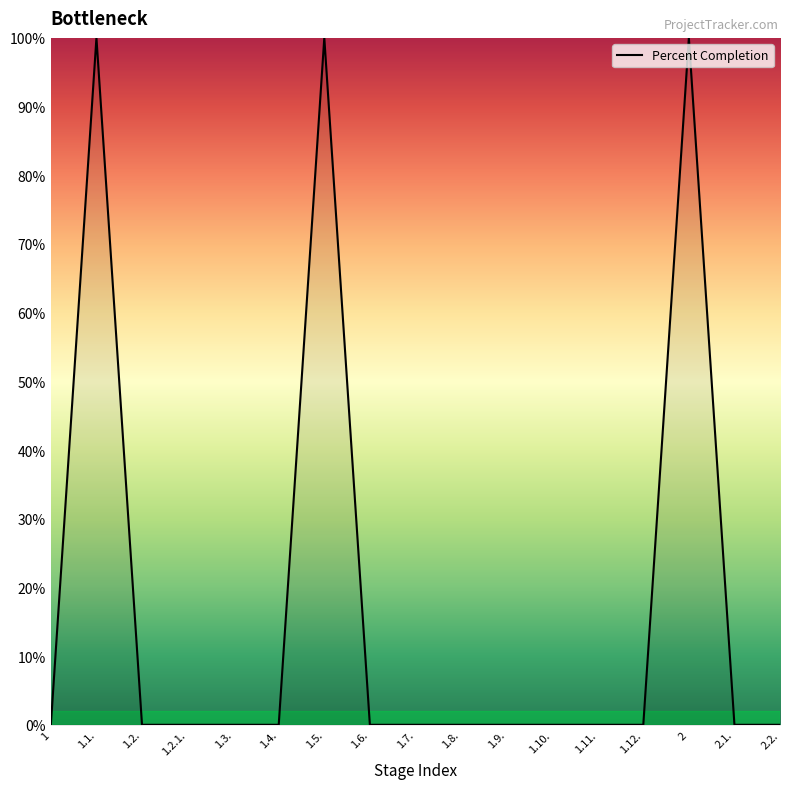

The value at 1.3. is -62. True or false?

False